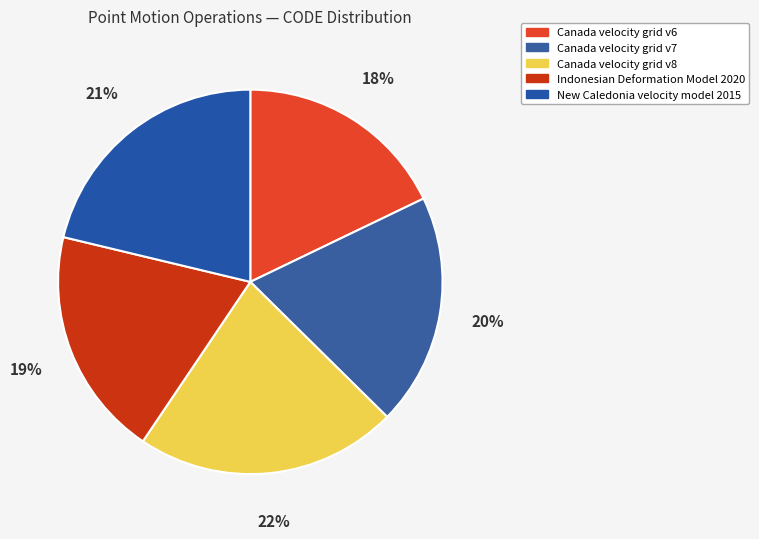

The Indonesian Deformation Model 2020 slice represents 19% of the pie. True or false?

True